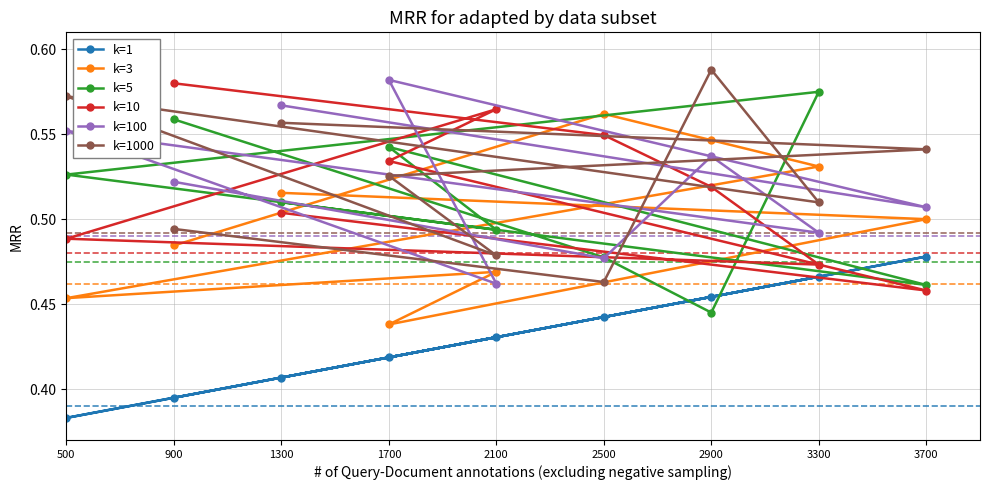

Rank the series by their maximum value, from lowest to highest.

k=1, k=3, k=5, k=10, k=100, k=1000